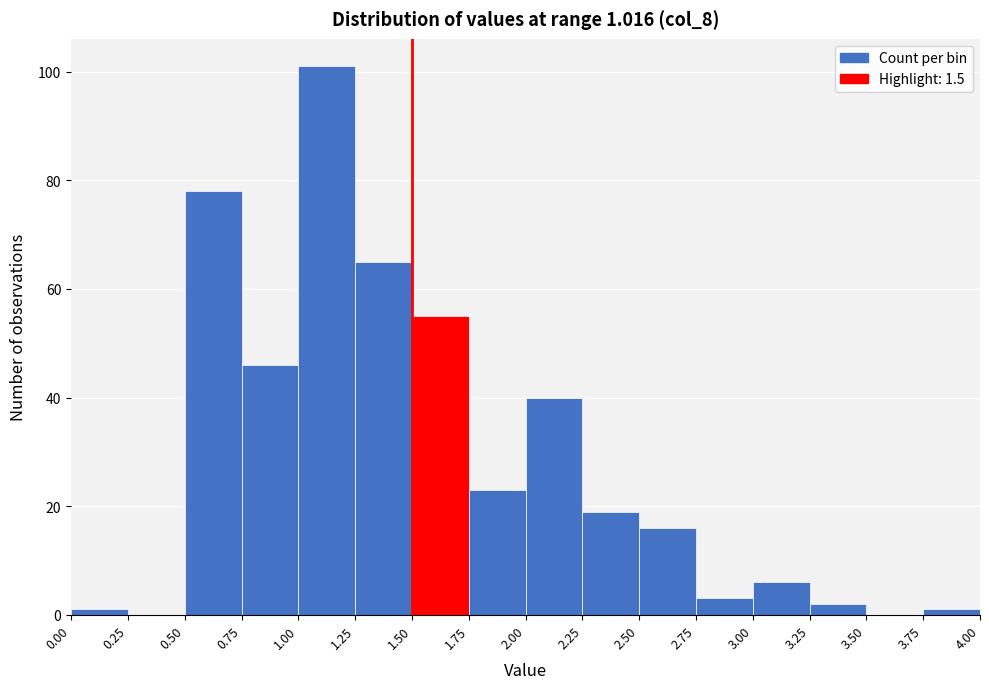

Over which range of the x-axis is the bar tallest?

1.00 to 1.25